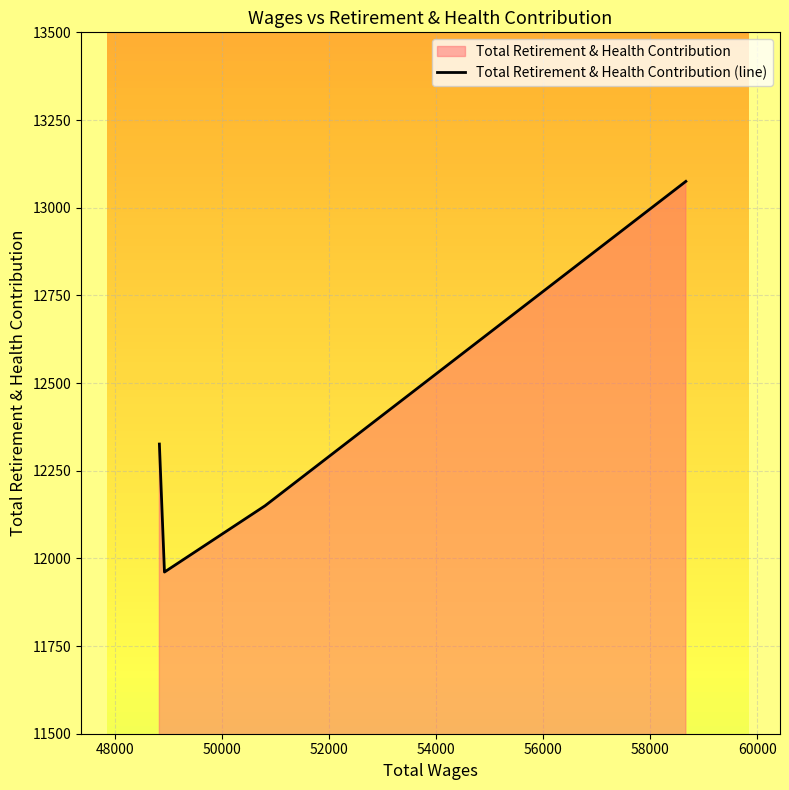

What is the value of the 2nd point from the left?

11961